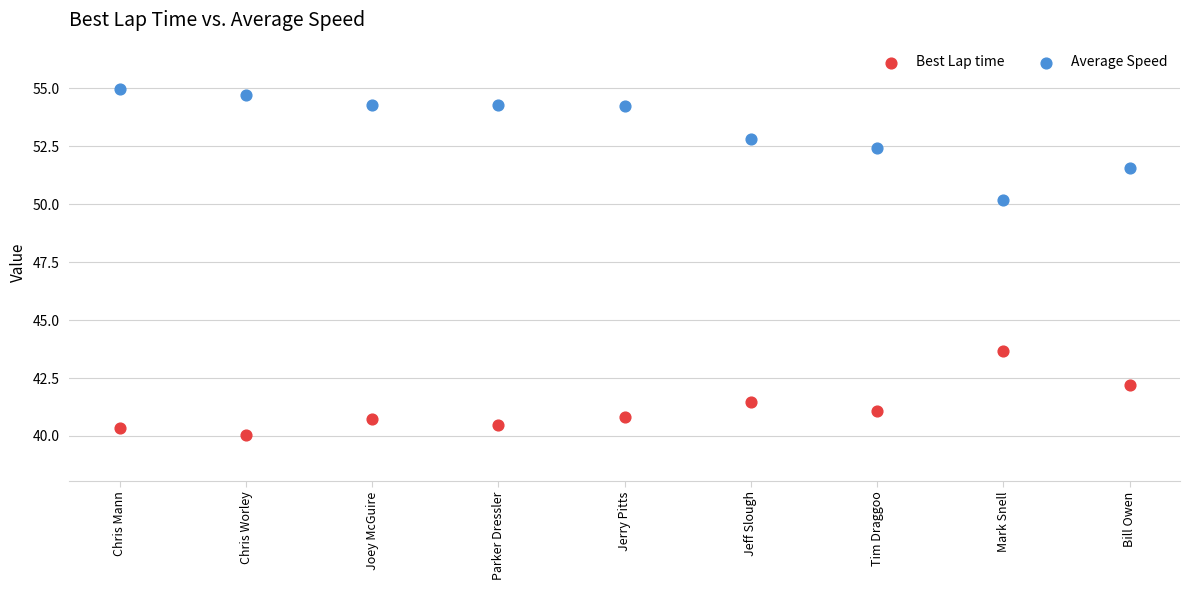

Which series reaches the minimum Y coordinate?

Best Lap time